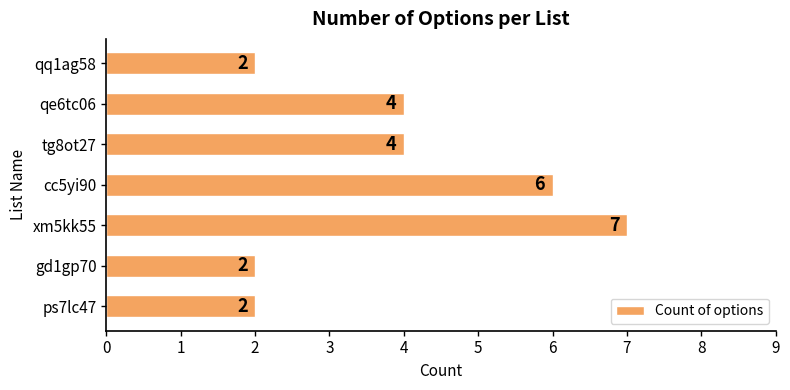

What is the difference between the maximum and minimum values?

5